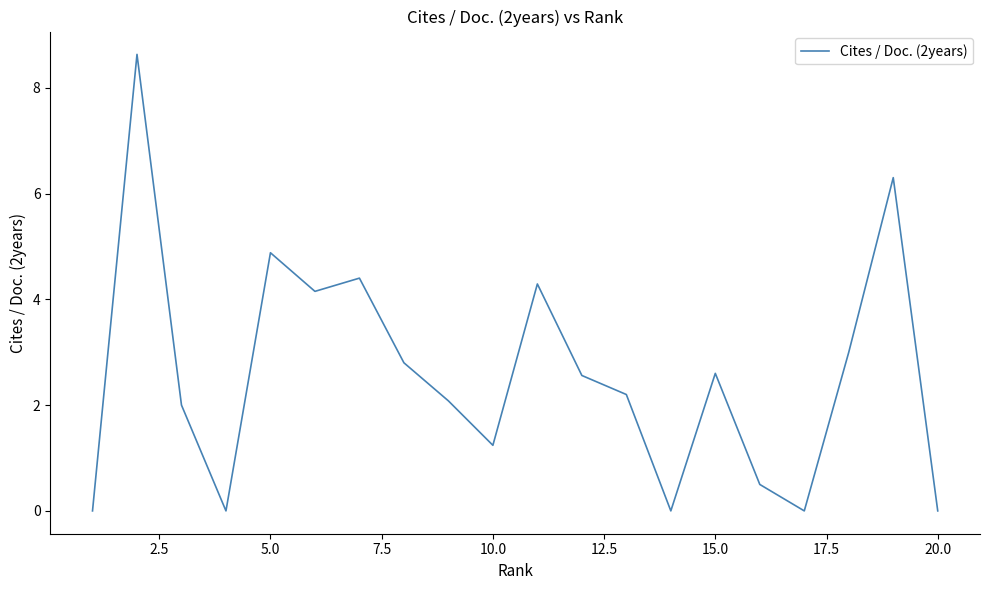

What is the difference between the maximum and minimum values?

8.6